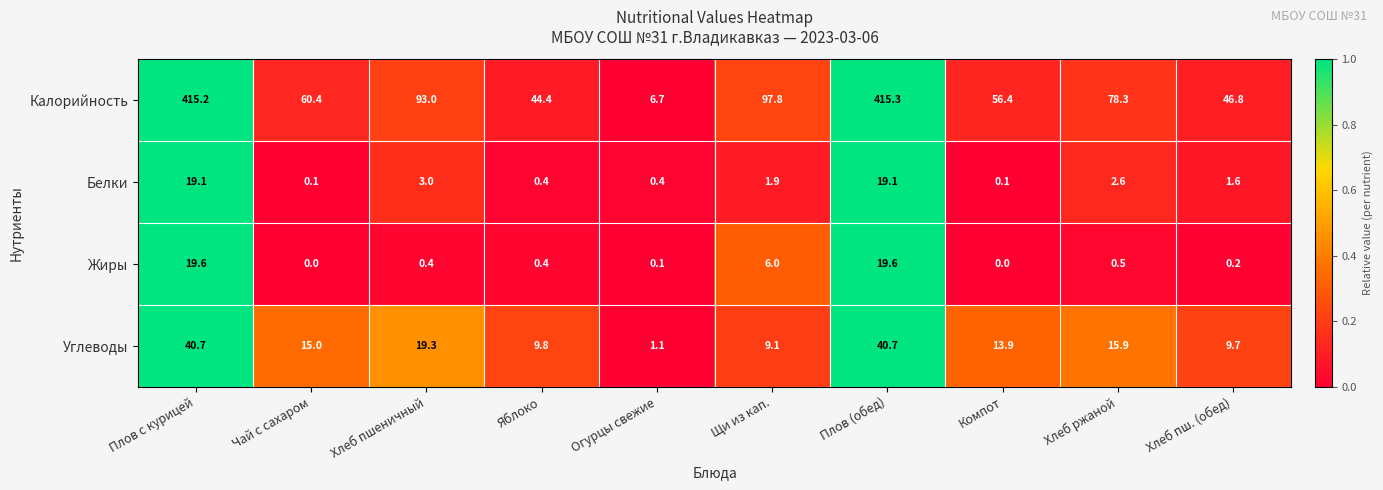

What is the sum of the Углеводы values at Плов с курицей and Яблоко?

50.5